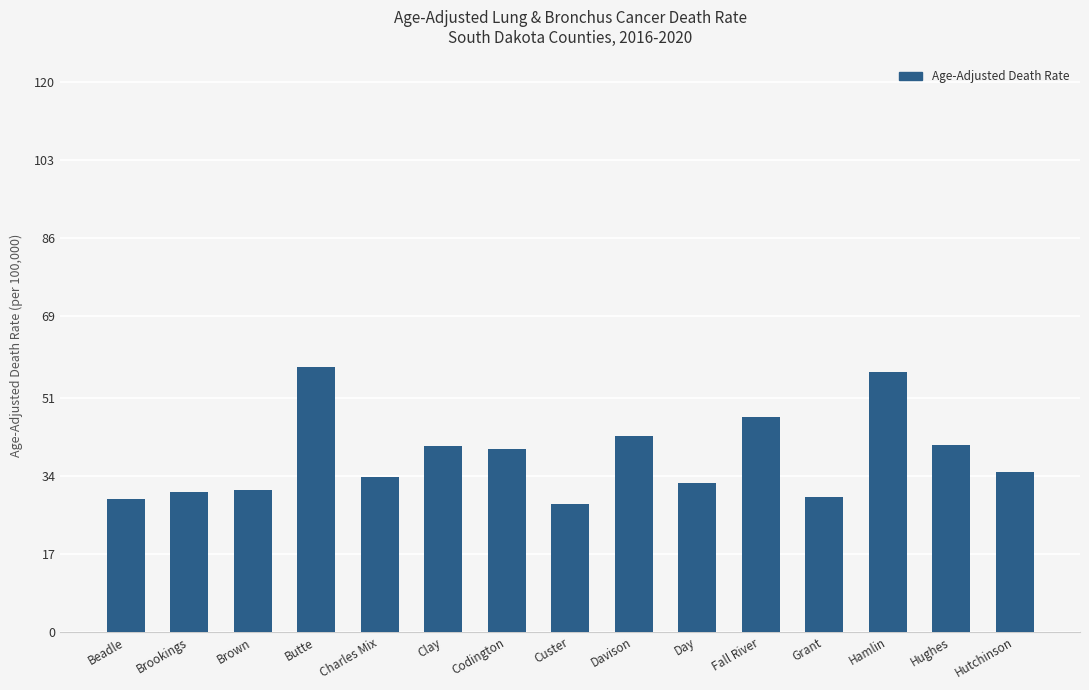

What is the ratio of the value at Davison to the value at Hutchinson?

1.2